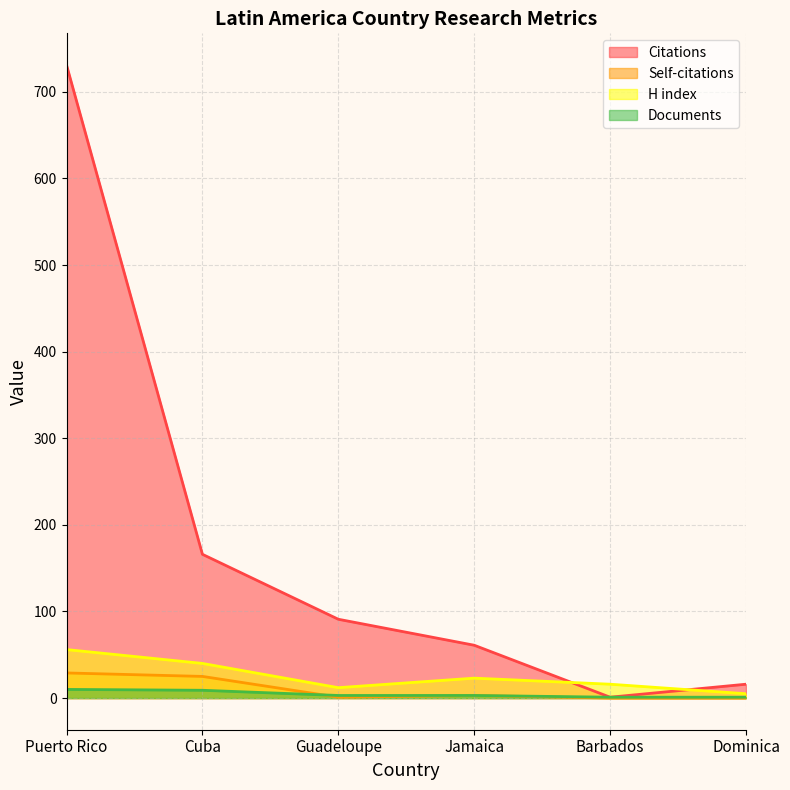

What is the difference between the highest and lowest values at Cuba?

157